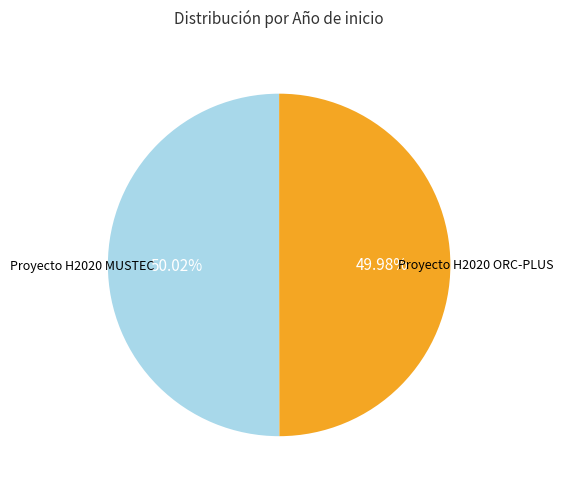

How many segments does this pie chart have?

2